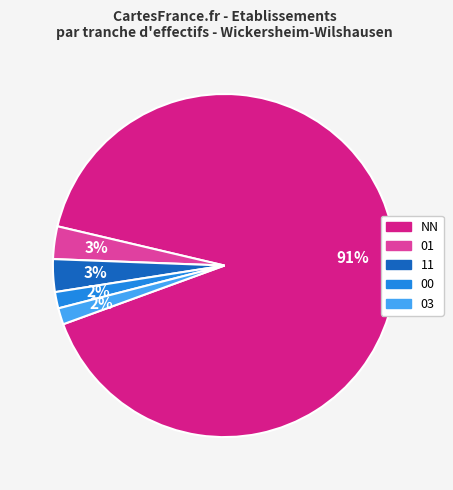

To the nearest percent, what is the average slice percentage?

20%